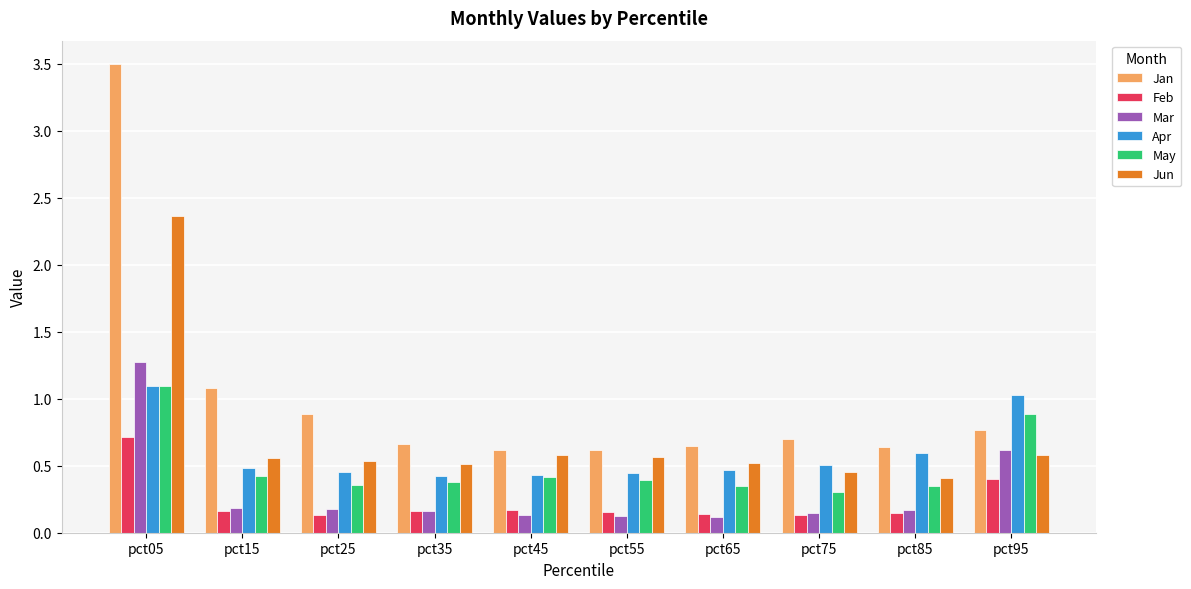

How many groups of bars are there?

10